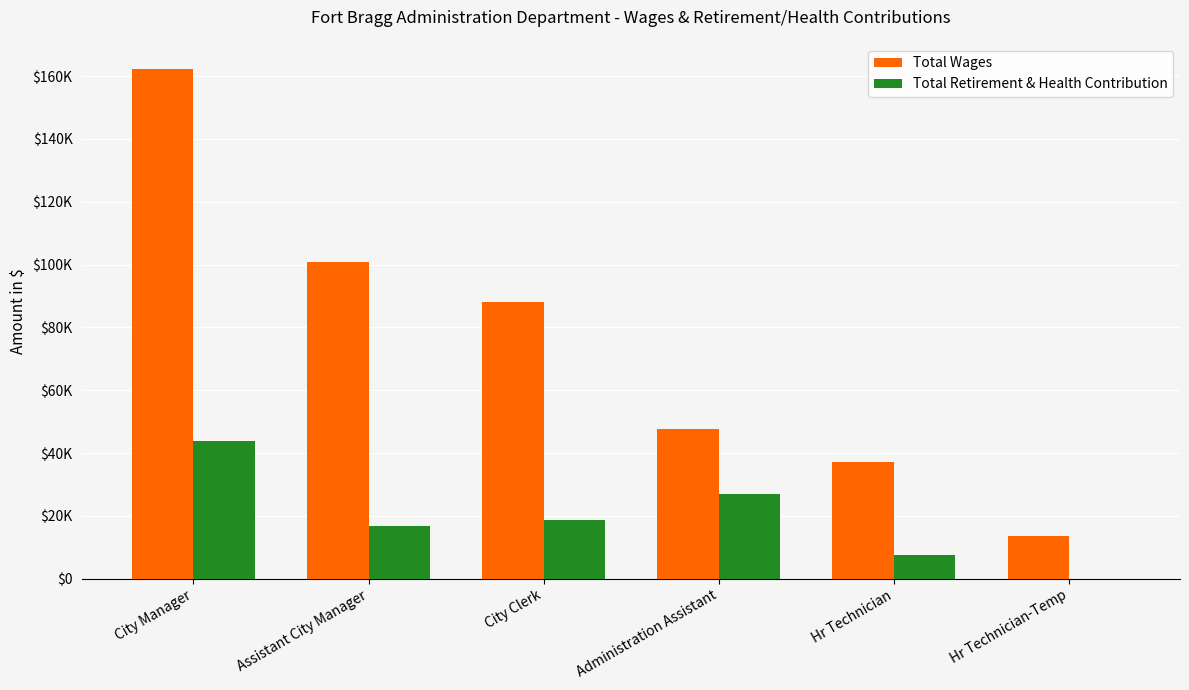

At which label is Total Wages closest to 87896?

City Clerk